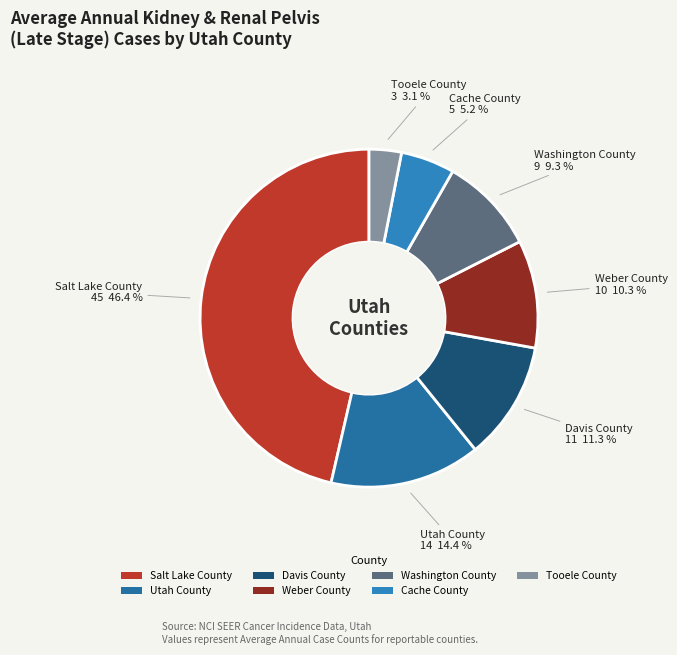

Count the number of slices in the pie.

7